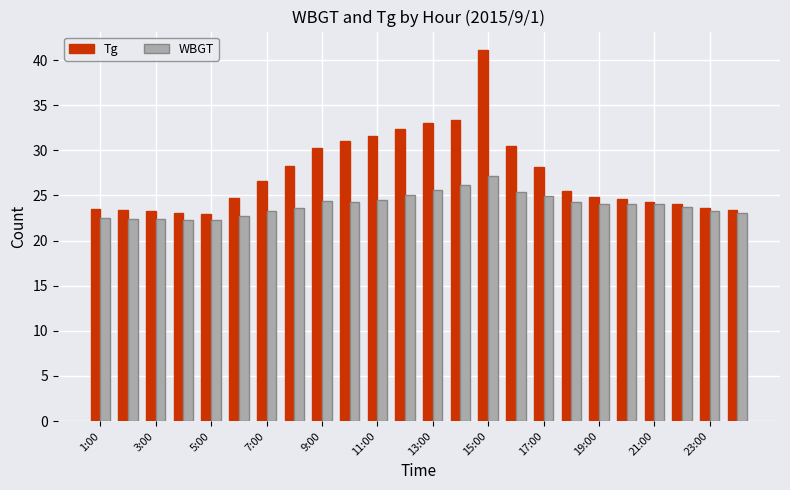

Which series has the largest total across all categories?

Tg